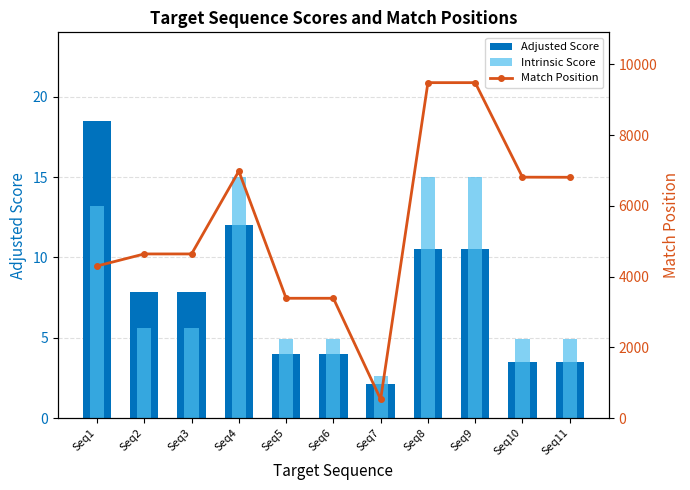

At which category is the sum across all series the highest?

Seq8